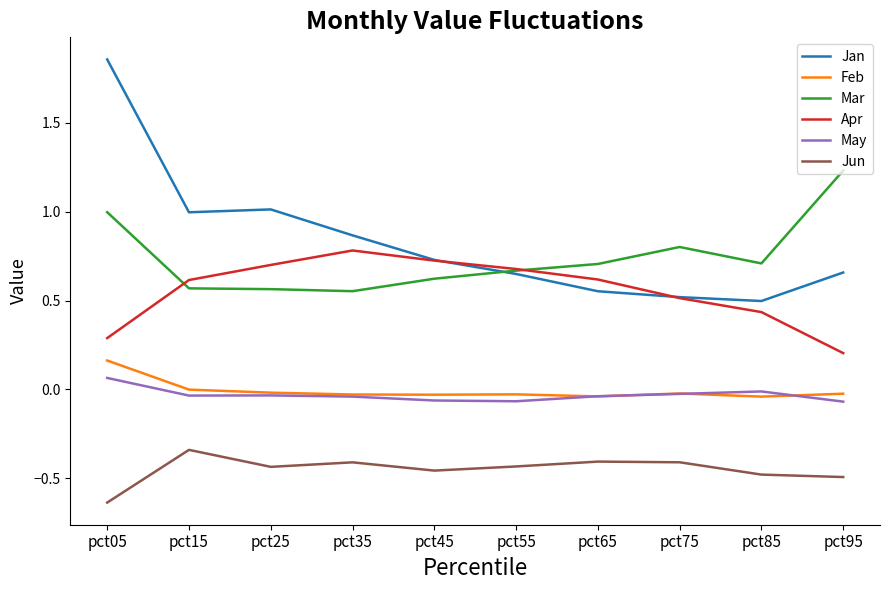

What is the spread (max minus min) of values at pct15?

1.3